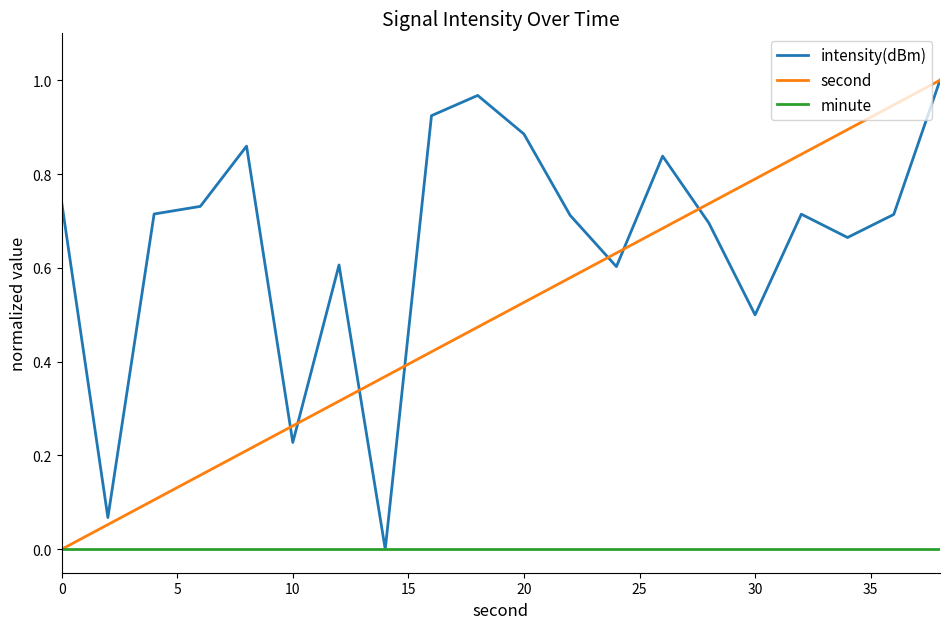

List the series in order of their overall mean, highest first.

intensity(dBm), second, minute